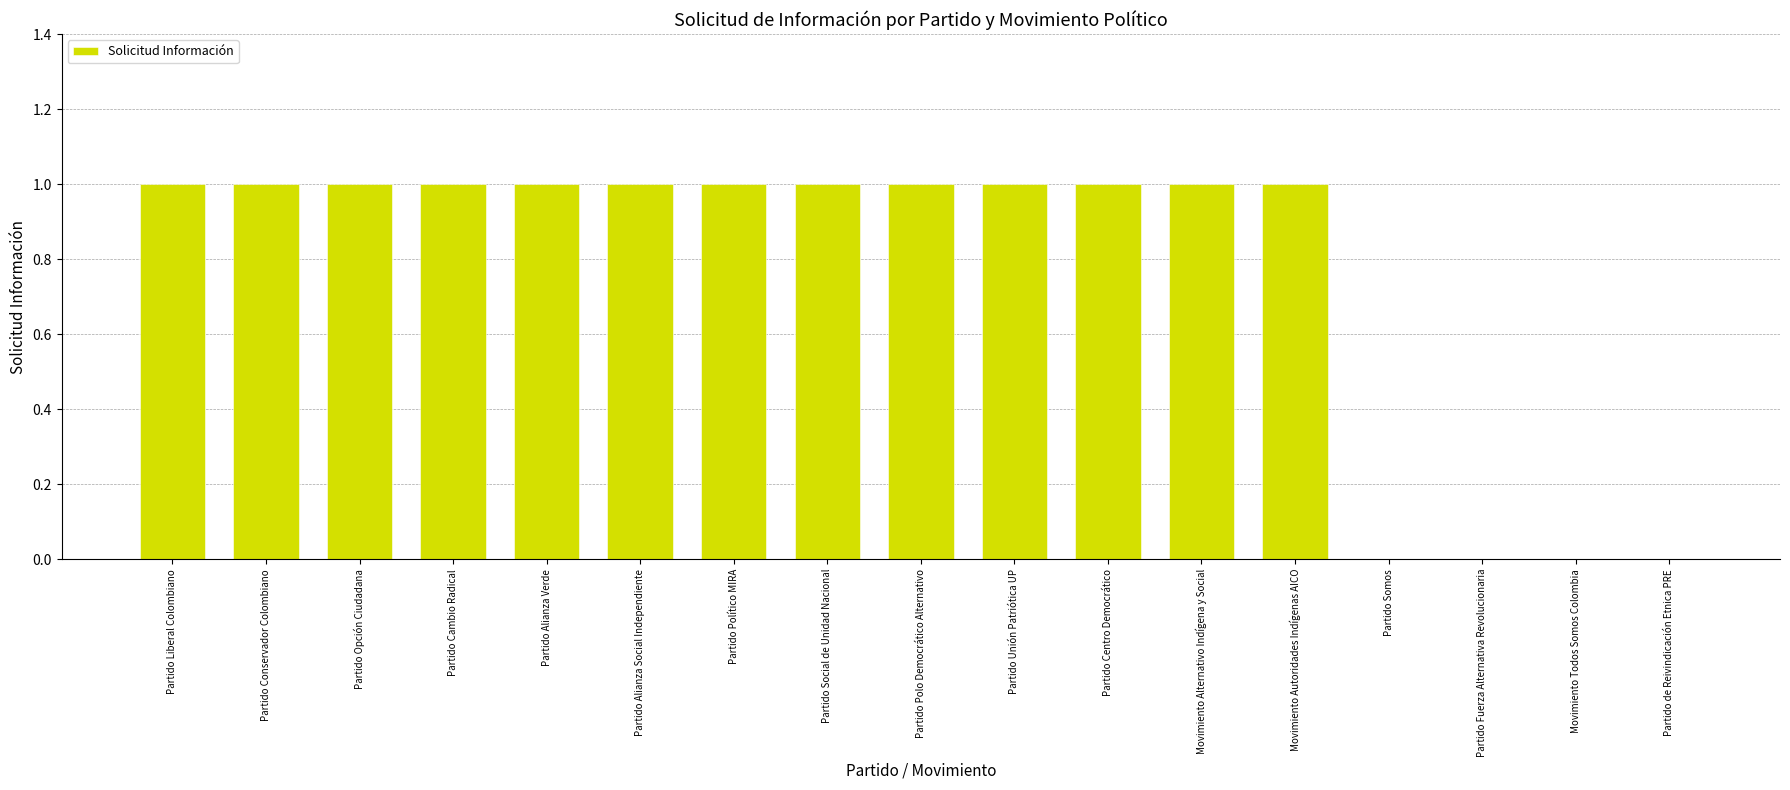

Are the bars horizontal?

No